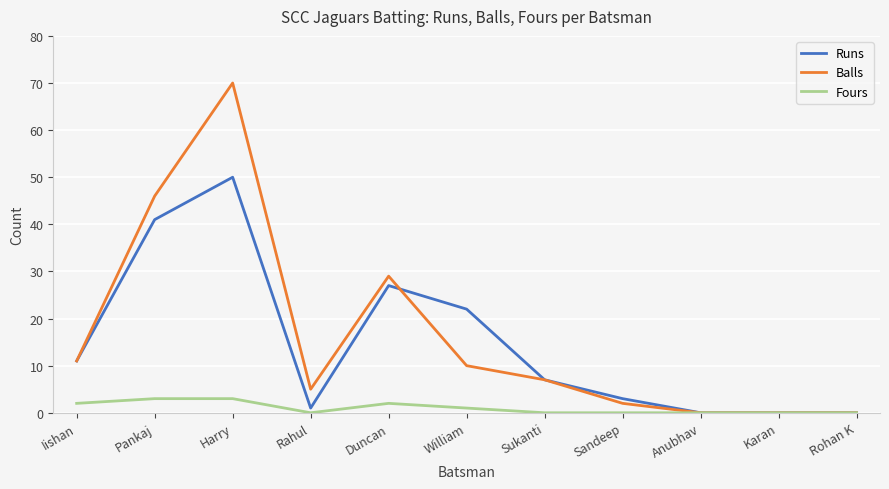

True or false: Runs has a value of 12 at Pankaj.

False